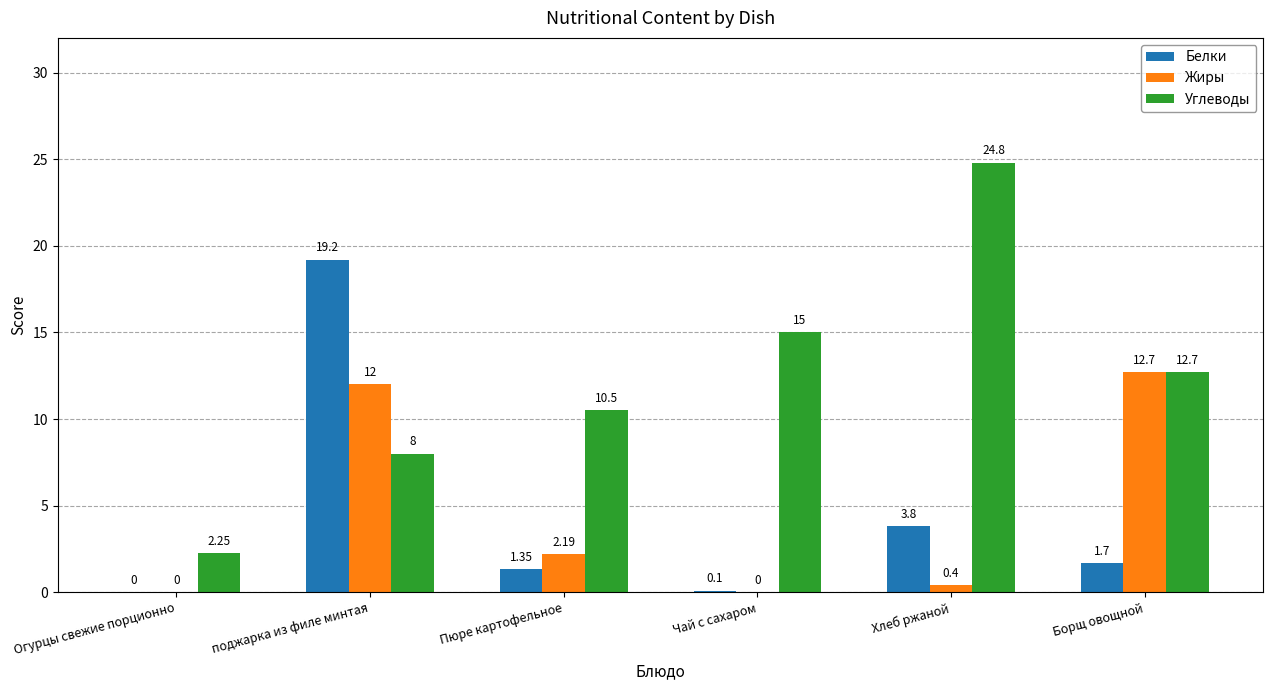

Where is Белки nearest to the value 9?

Хлеб ржаной